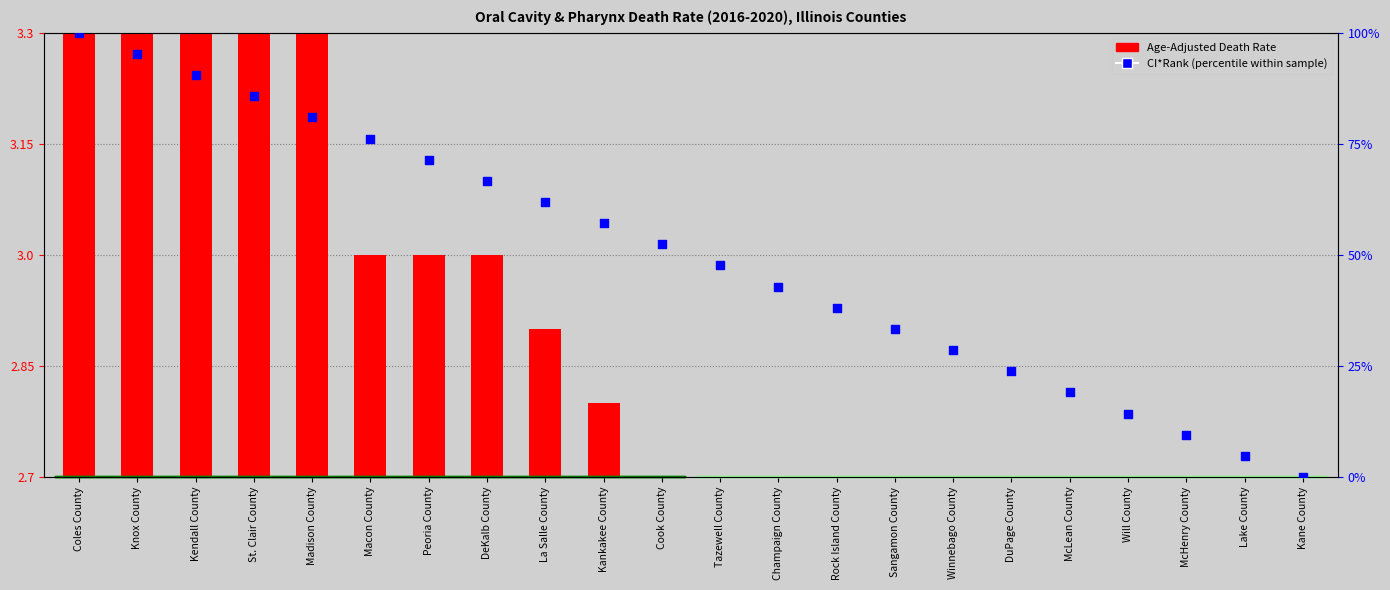

What is the change in value from La Salle County to Tazewell County?

-14.3